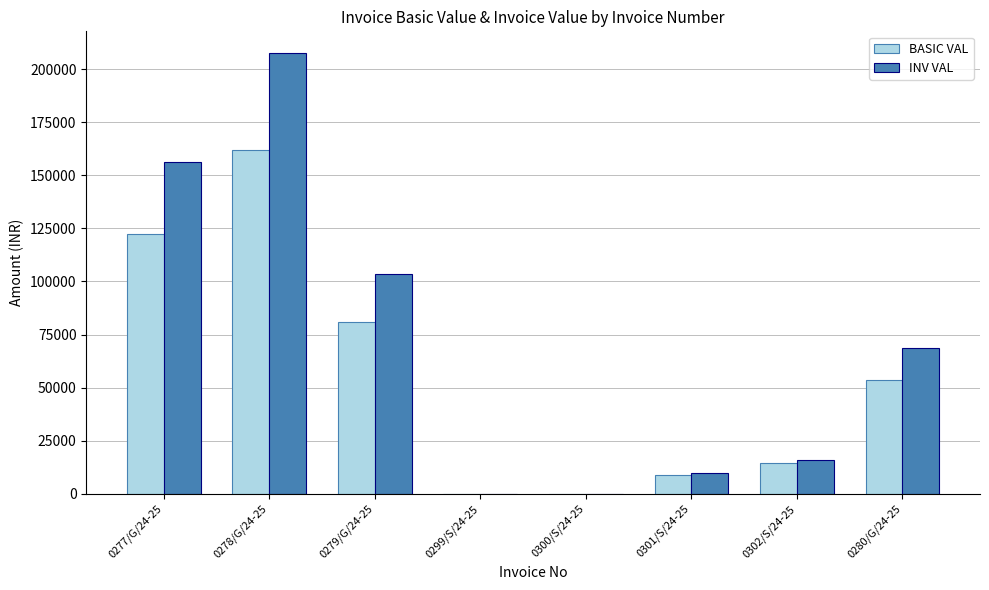

What is the difference between the BASIC VAL values at 0299/S/24-25 and 0280/G/24-25?

53632.3